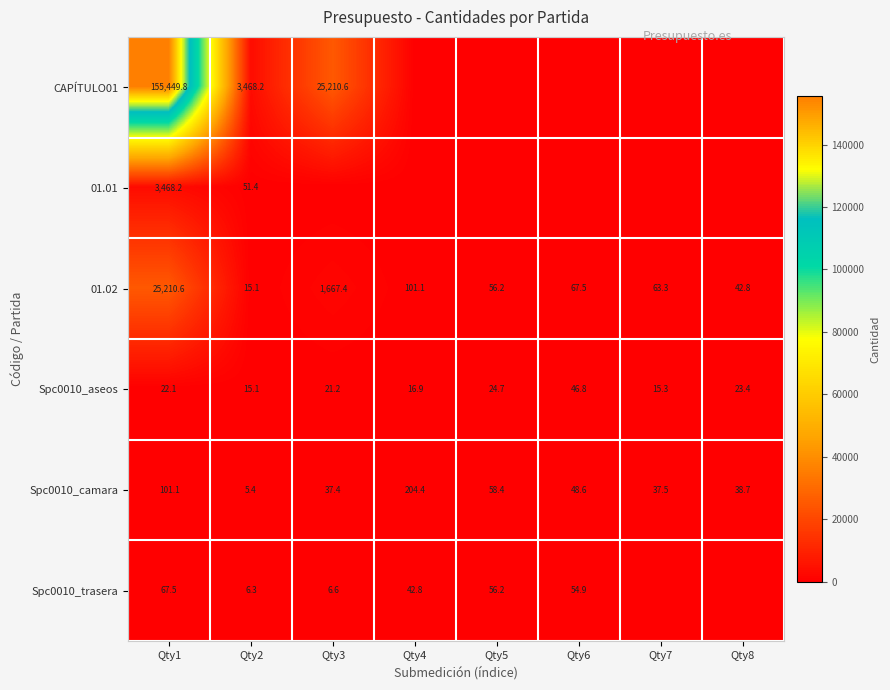

At which label is Spc0010_camara closest to 104?

Qty1